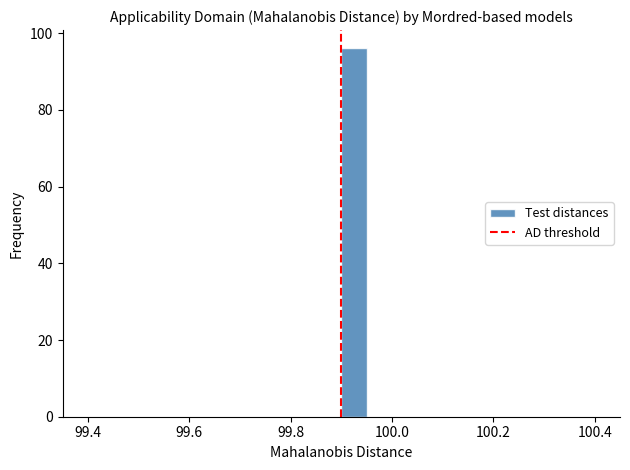

Read against the x-axis, roughly where is the centre of the tallest bar?

99.92